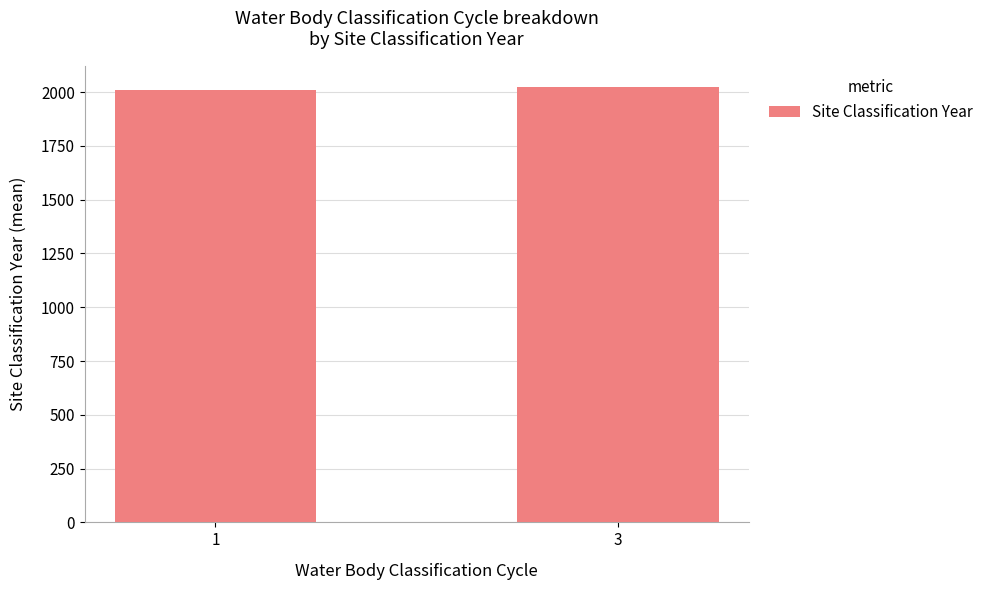

Reading left to right, list all the values displayed in this chart.

2011.8	2022.0